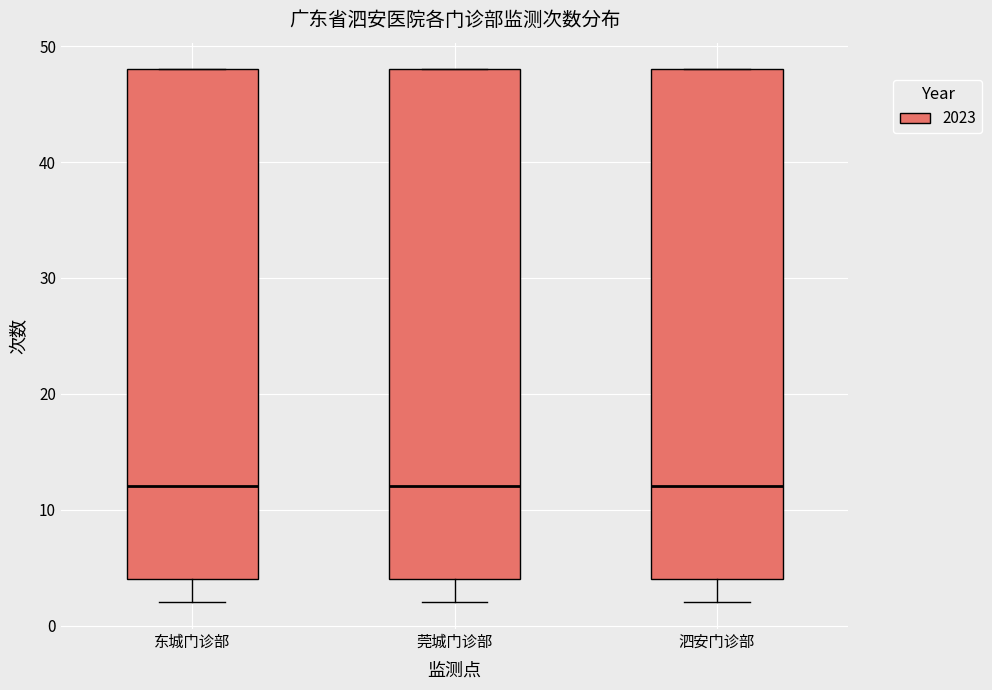

Where does the median line of the box for 泗安门诊部 sit on the y-axis? The values are not printed on the chart, so give them approximately, as read against the axis.

12